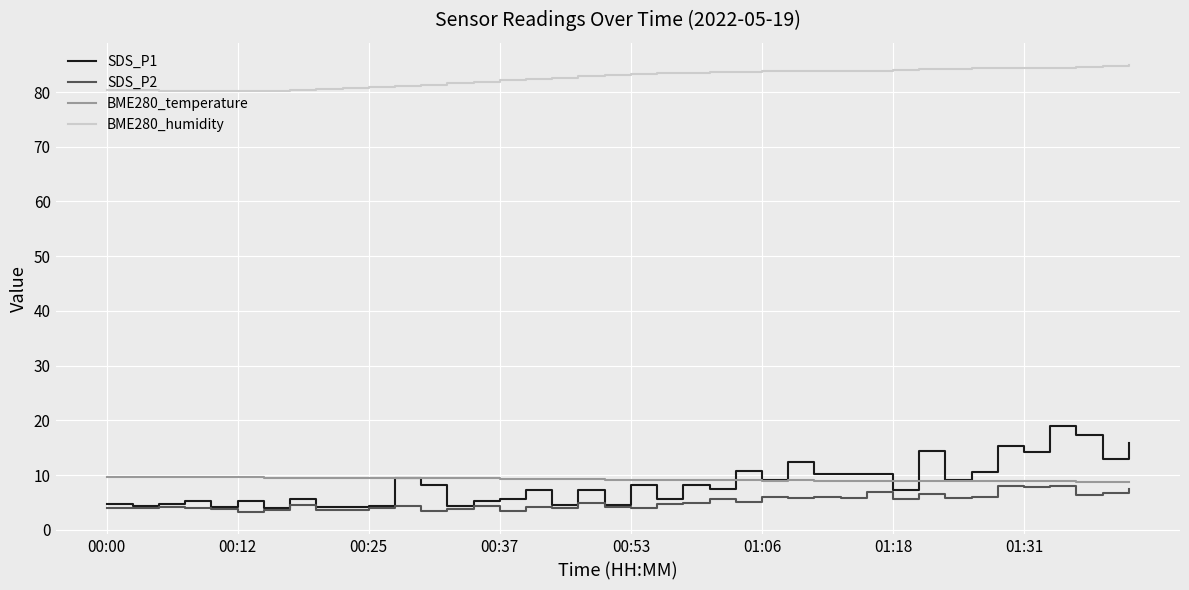

Which series has the widest spread of values?

SDS_P1